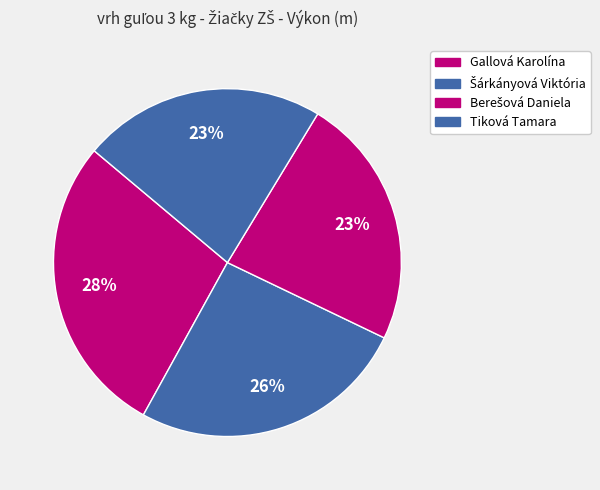

Which slice is the smallest?

Tiková Tamara